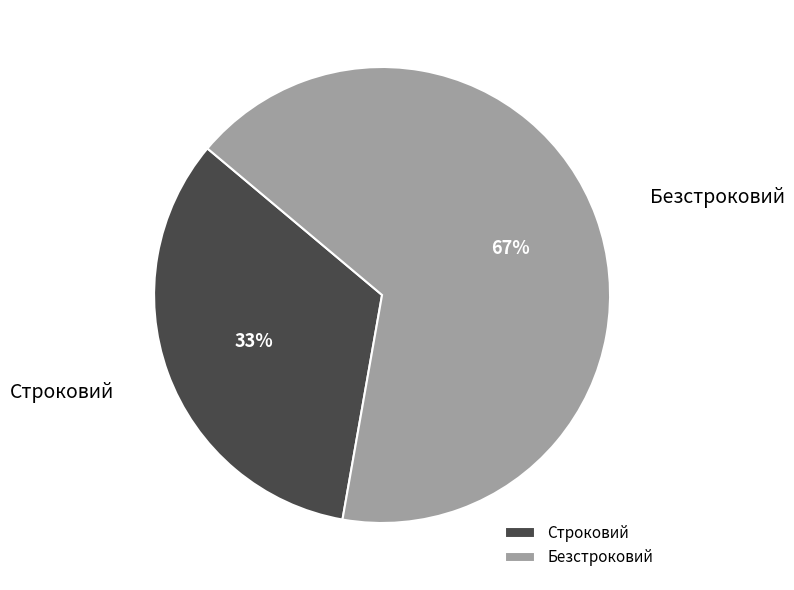

Is the sum of Безстроковий and Строковий greater than half?

Yes